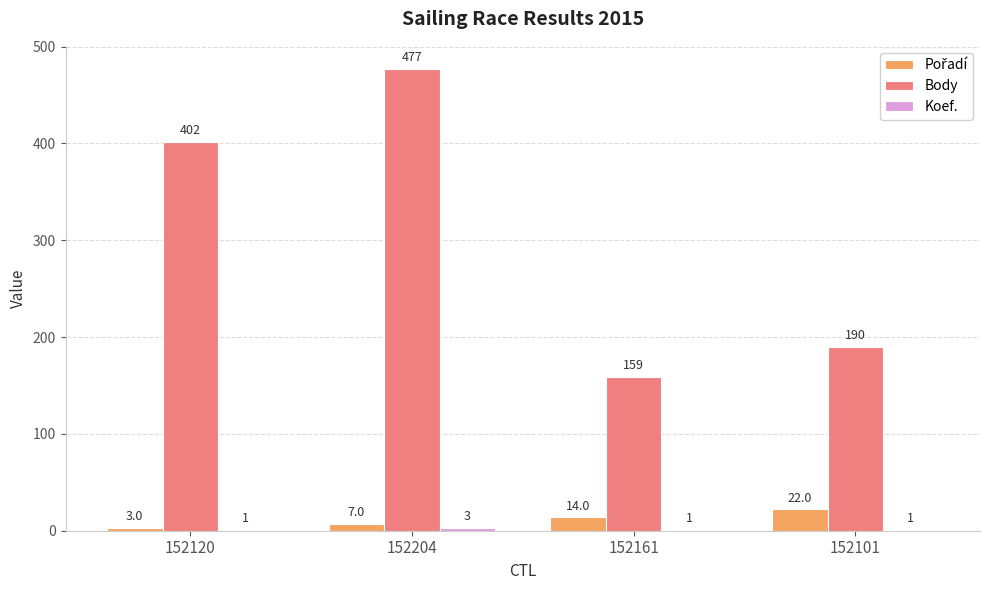

The Body series shows 269 at 152101. True or false?

False